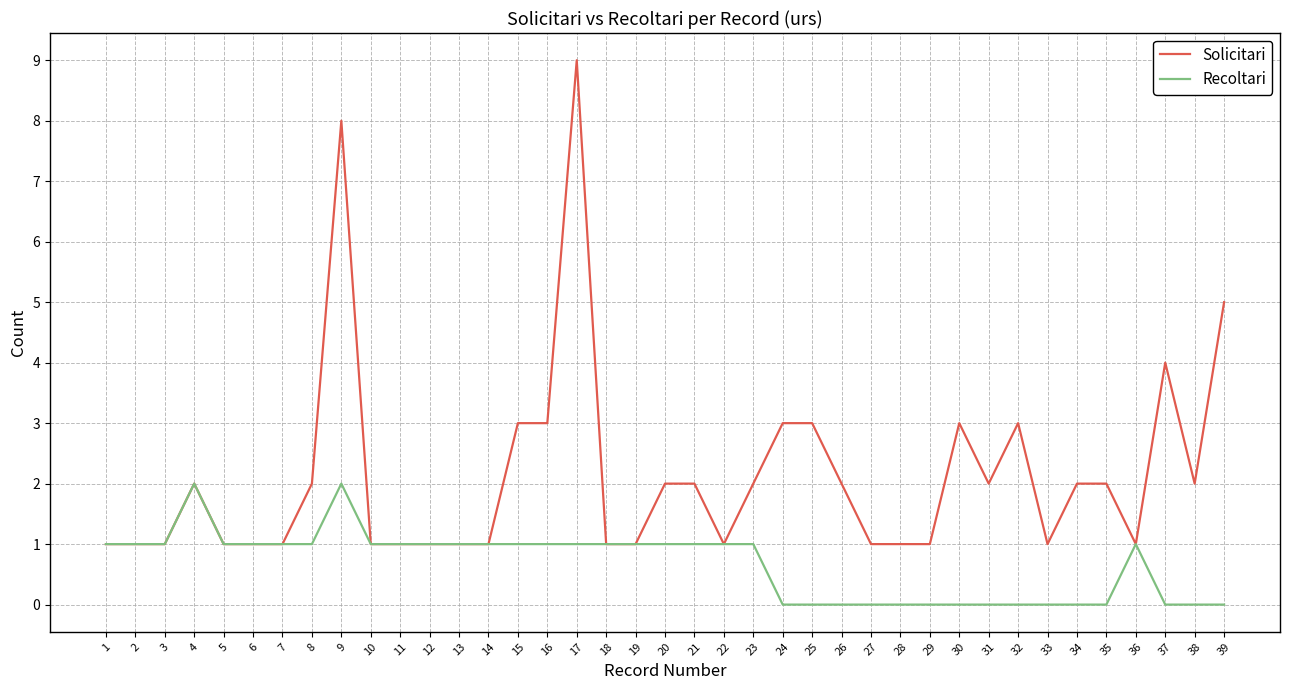

The Recoltari series shows 0 at 32. True or false?

True